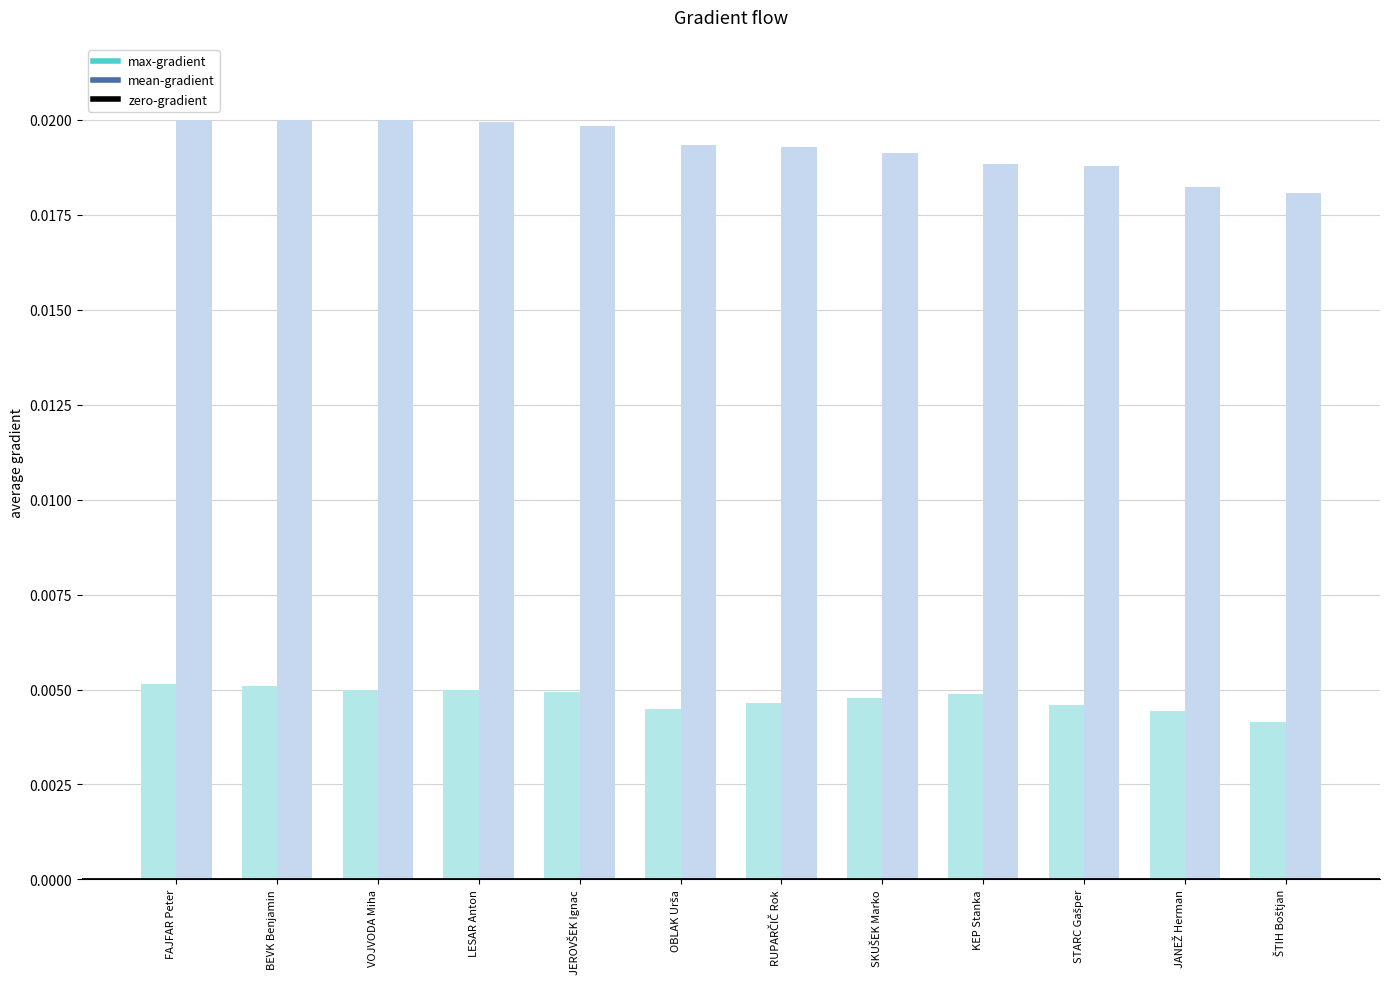

Rank the series by their average value, from lowest to highest.

max-gradient, mean-gradient